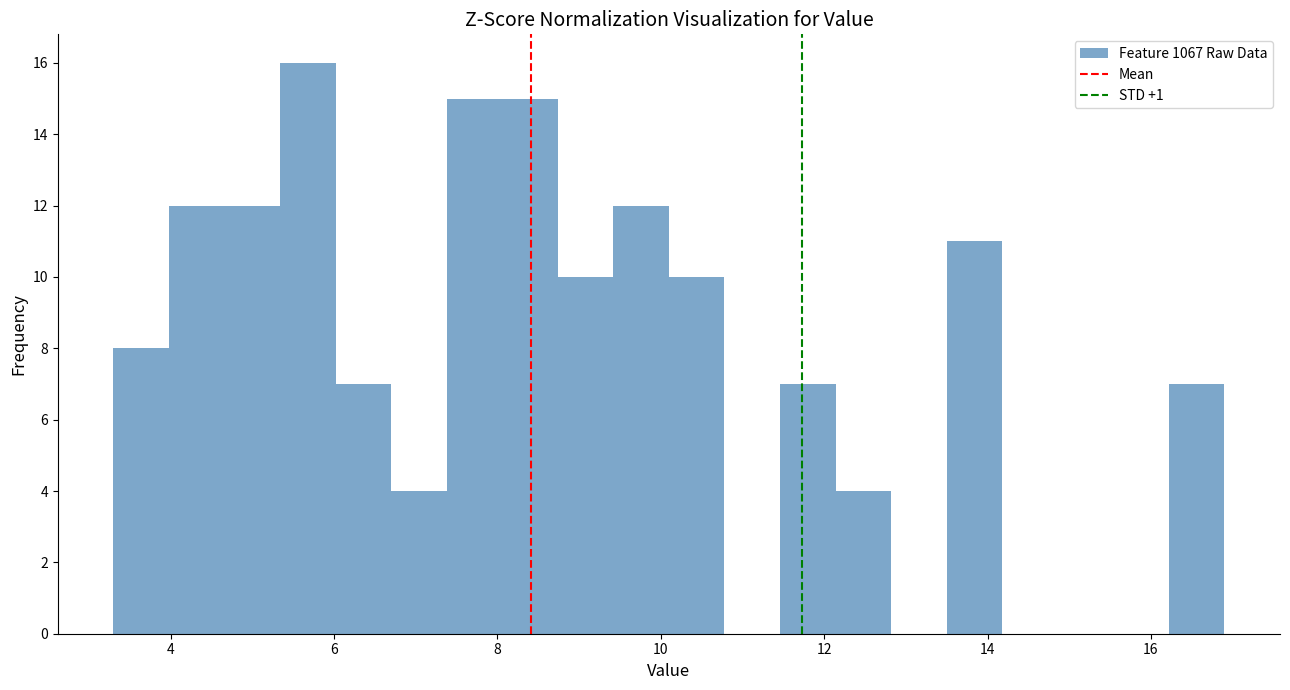

Around what value on the x-axis is the tallest bar? Give the approximate position of its centre, as read against the axis.

5.6